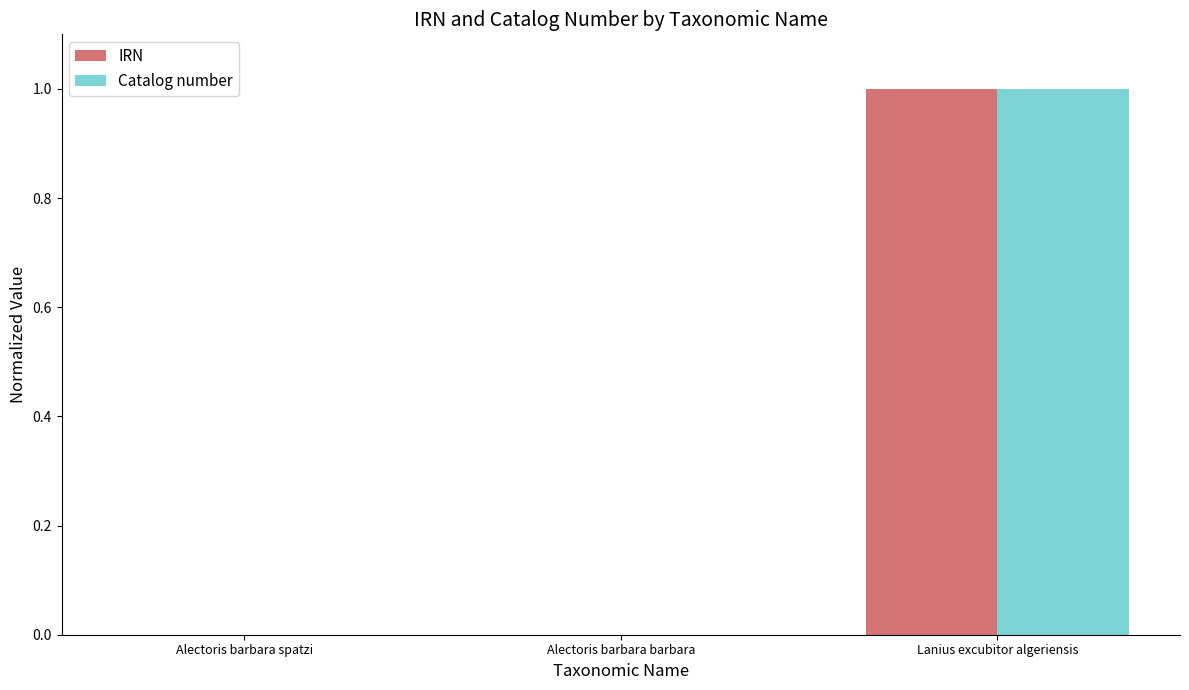

Between Alectoris barbara barbara and Lanius excubitor algeriensis, which series saw the biggest shift?

Catalog number